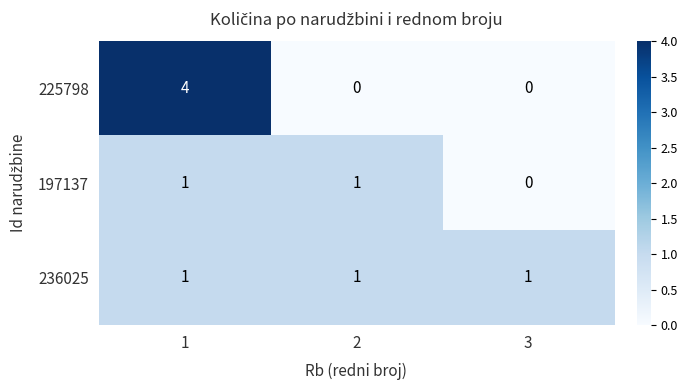

How many 197137 values are between 0 and 1?

3